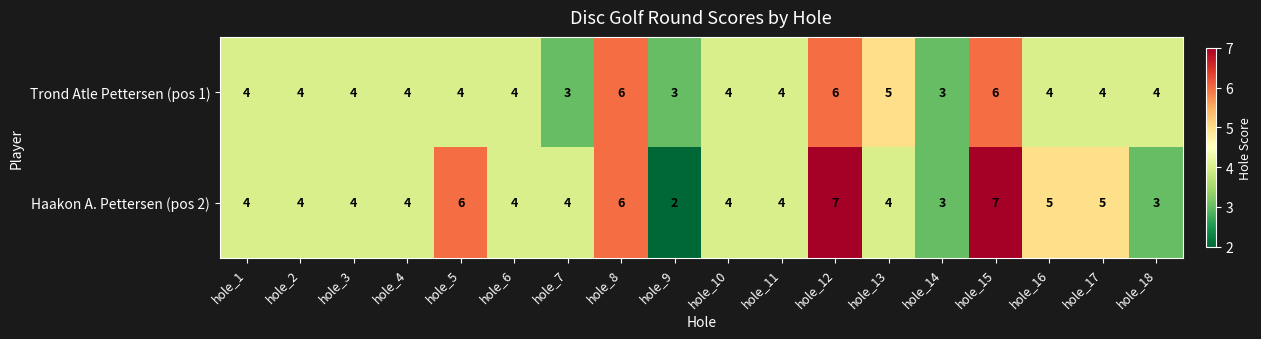

What is the sum of all Trond Atle Pettersen (pos 1) values?

76